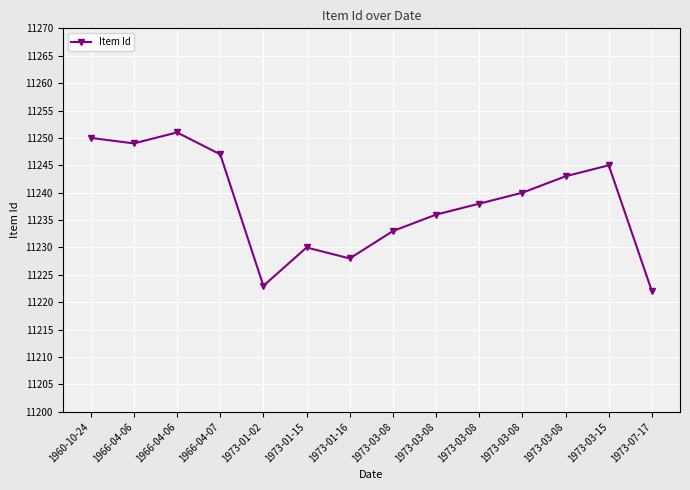

What is the sum of all values?

157335